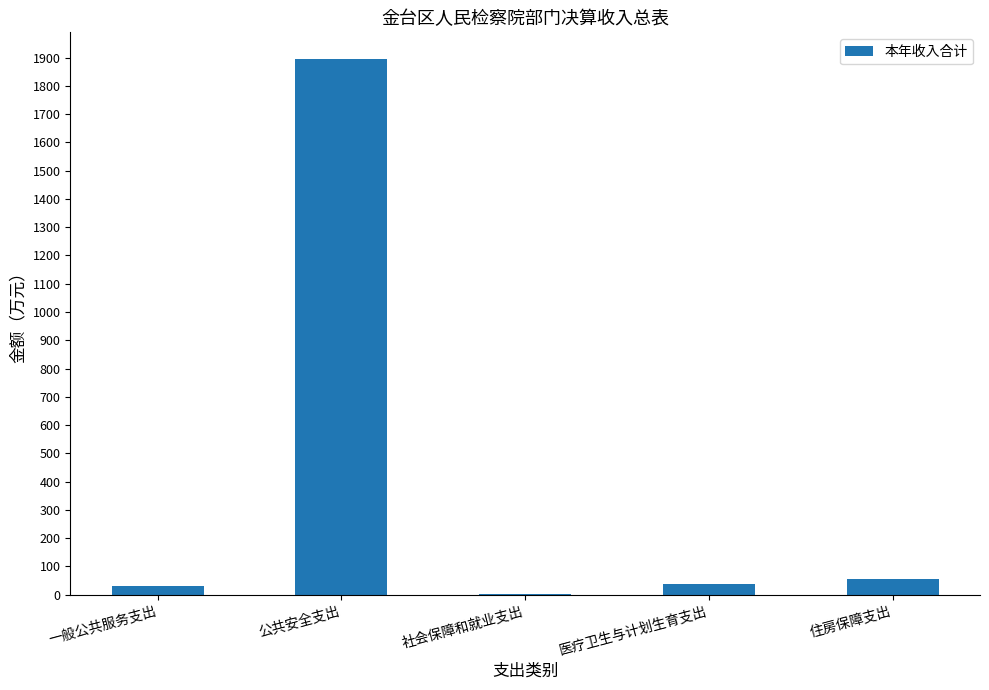

What is the sum of all values?

2019.3